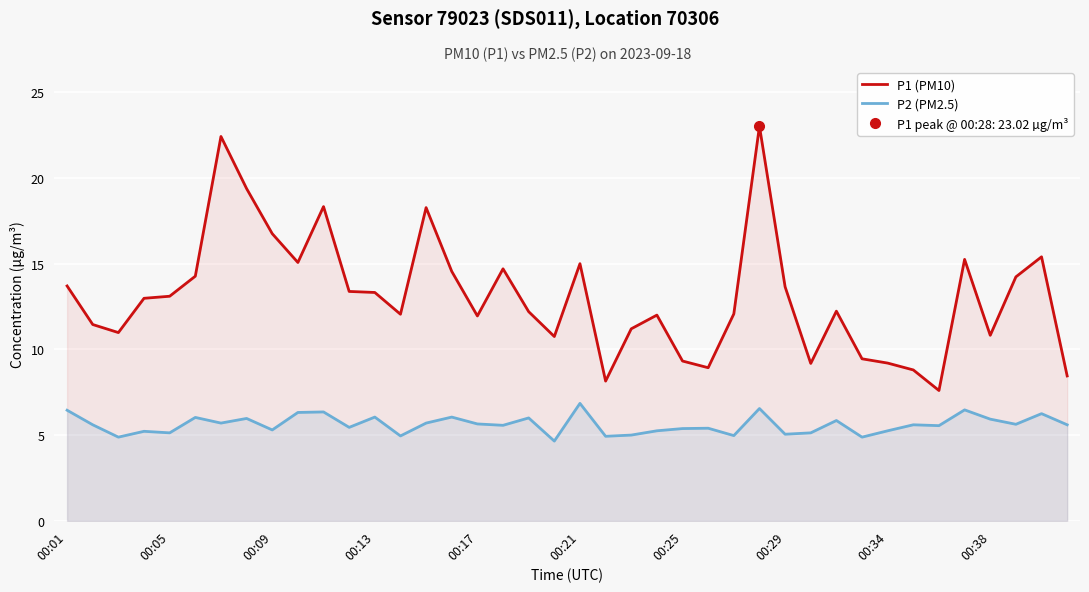

True or false: P2 (PM2.5) has a value of 5.0 at 00:29.

True